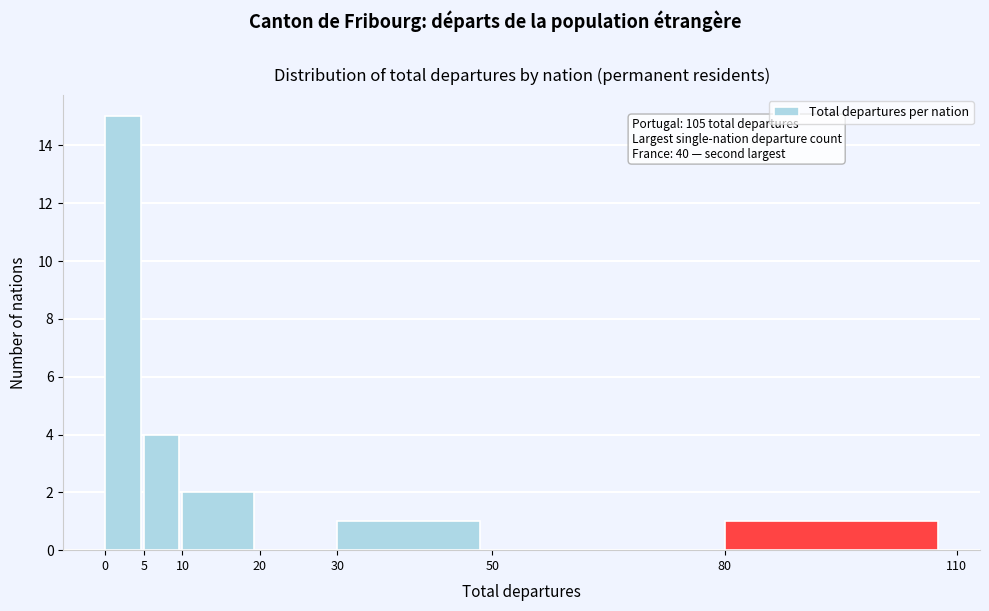

Over which range of the x-axis is the bar tallest?

0 to 5